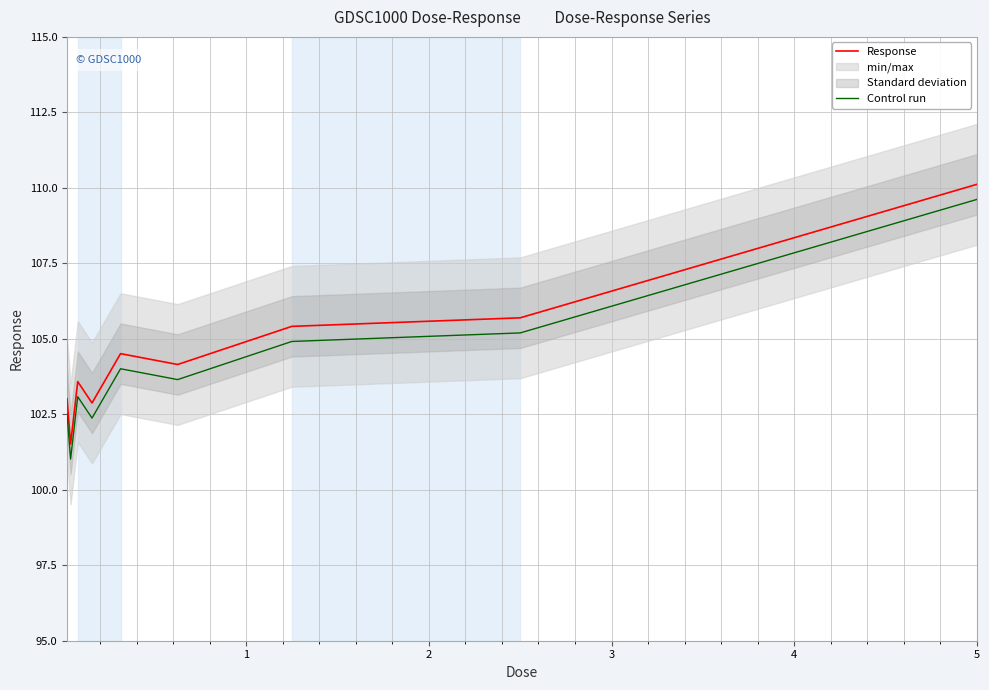

What is the value of the Response point at the 7th from the left?

105.4